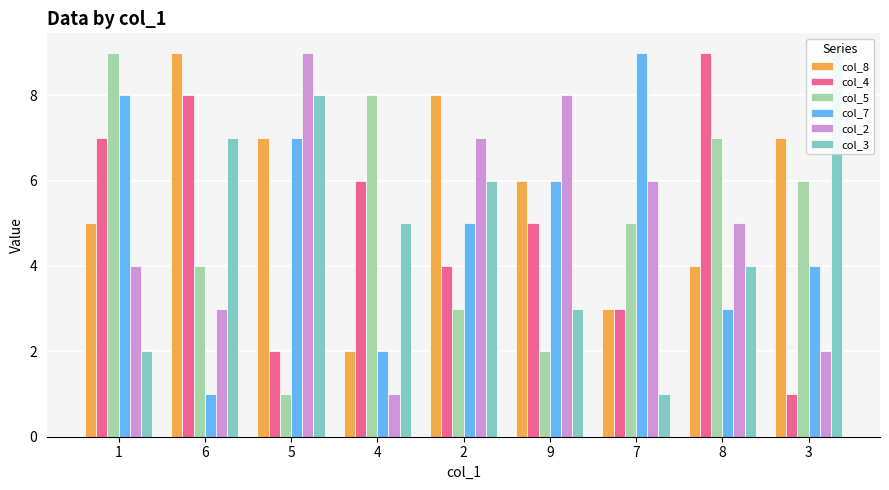

Where is col_2 nearest to the value 5?

8